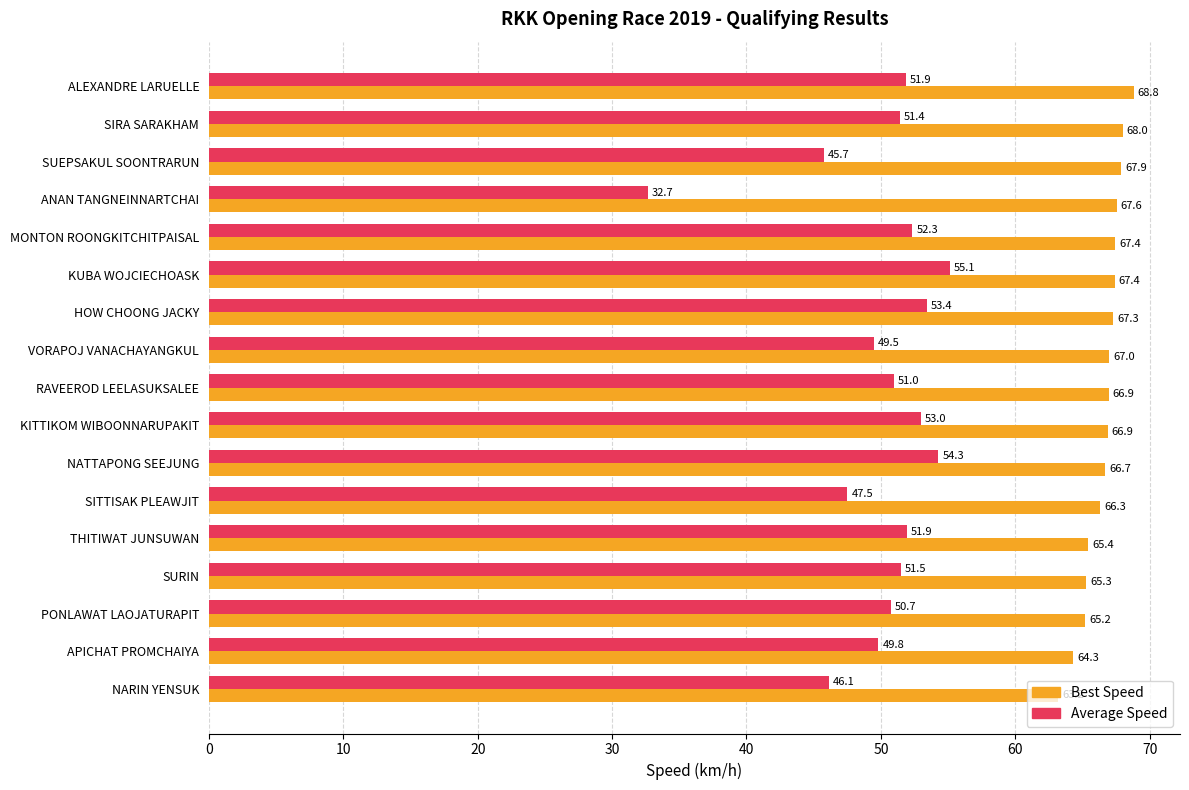

Is it true that Average Speed equals 53.4 at HOW CHOONG JACKY?

True